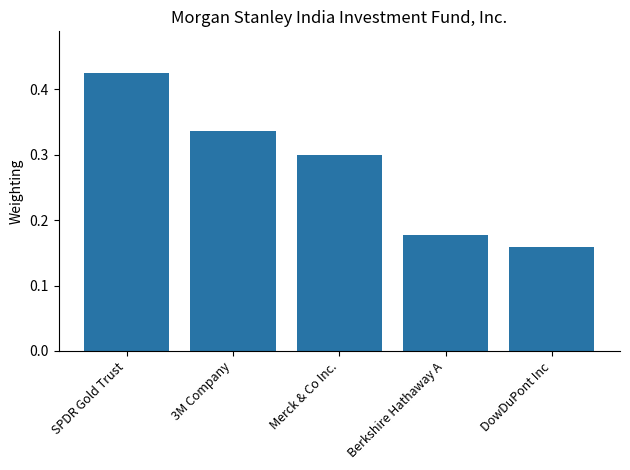

List the labels in order of value, largest first.

SPDR Gold Trust, 3M Company, Merck & Co Inc., Berkshire Hathaway A, DowDuPont Inc